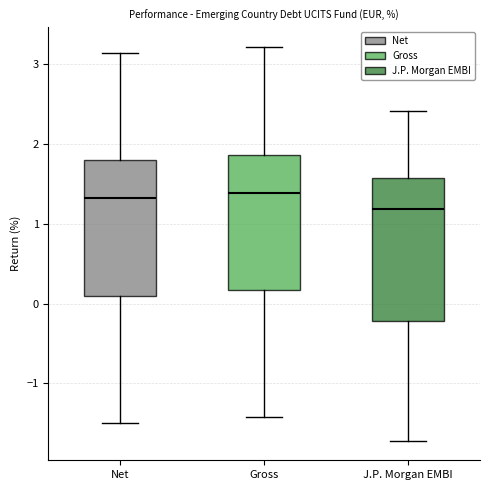

Reading left to right, transcribe this box plot: for each box, give where its median line is, the range the box spans, and where its two whiskers end, as read against the y-axis. The values are not printed on the chart, so give them approximately, as read against the axis.

Net: median 1.3, box 0.1 to 1.8, whiskers -1.5 to 3.2
Gross: median 1.4, box 0.2 to 1.9, whiskers -1.4 to 3.2
J.P. Morgan EMBI: median 1.2, box -0.2 to 1.6, whiskers -1.7 to 2.4